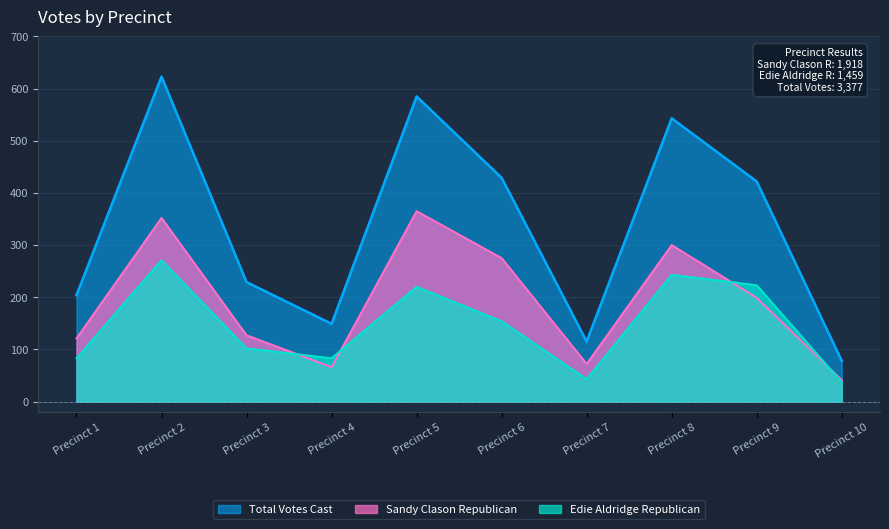

Which series has the largest total across all categories?

Total Votes Cast